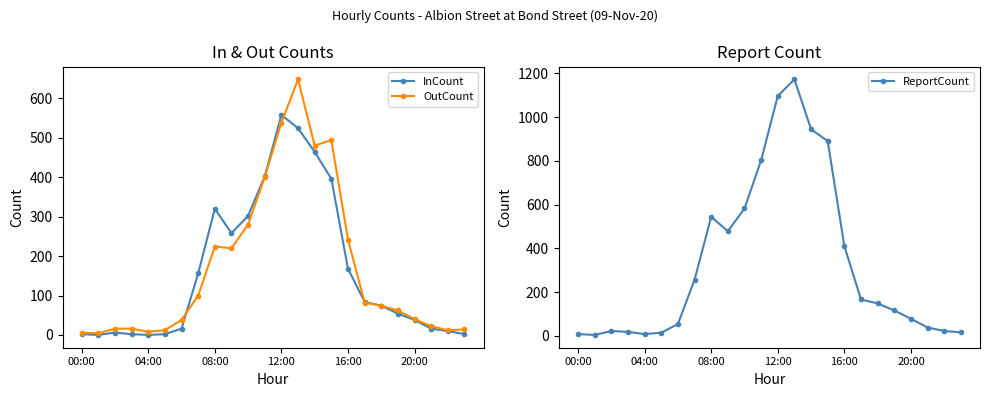

What is the maximum value for OutCount?

648